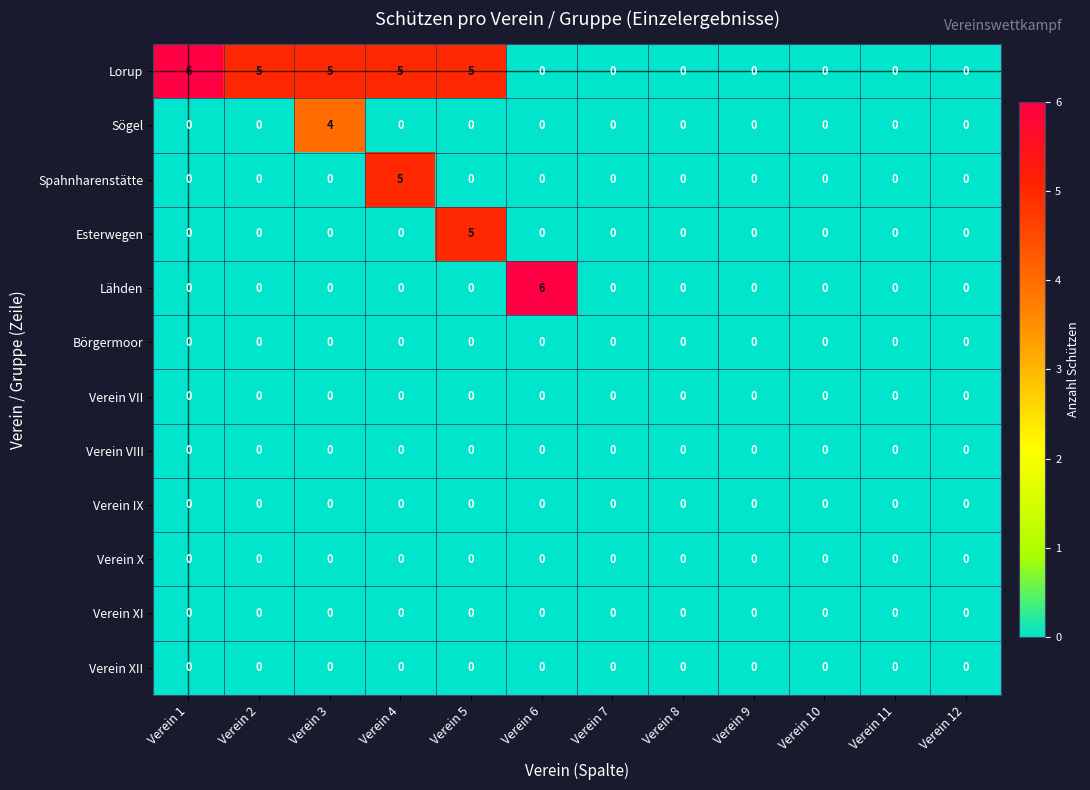

At how many categories does at least one series exceed 3?

6